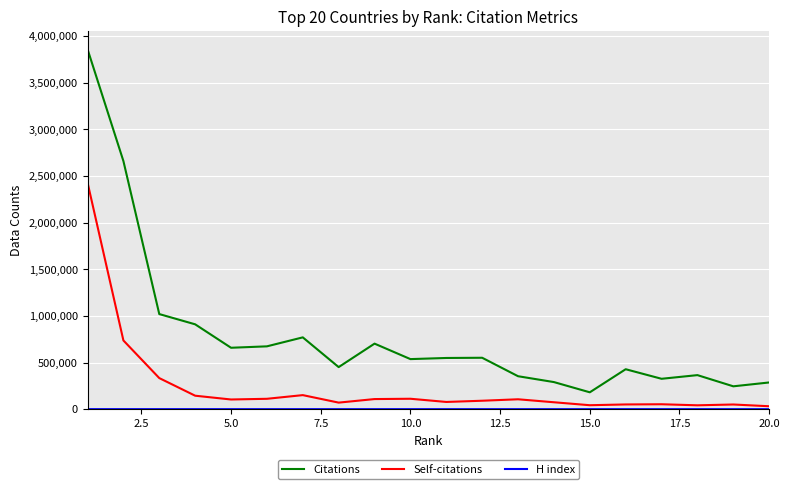

Which series has the widest spread of values?

Citations